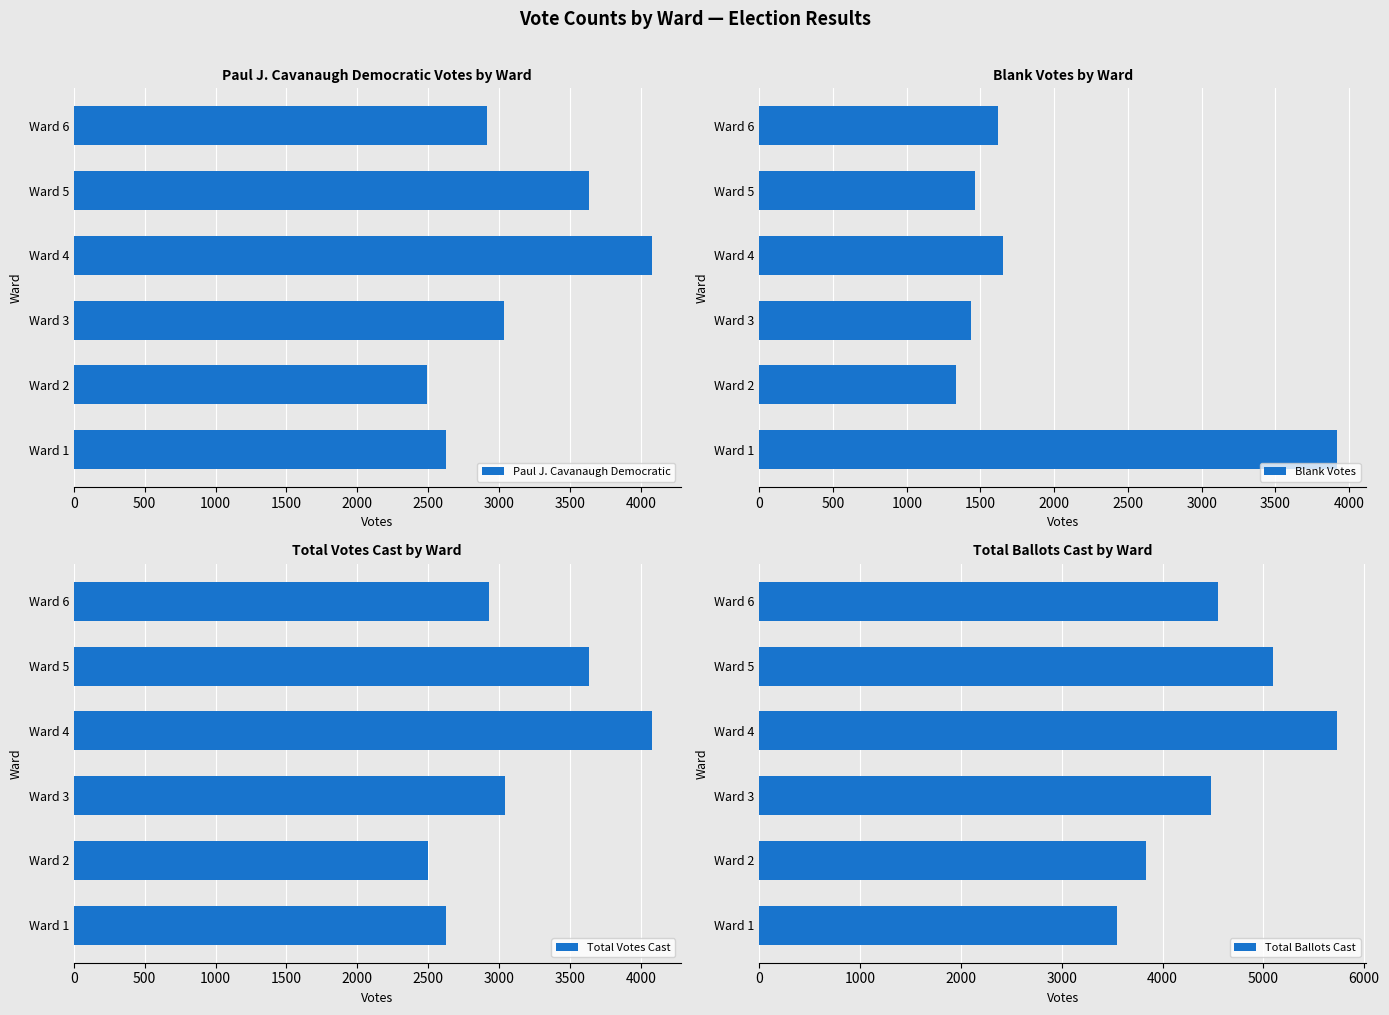

How many groups of bars are there?

6